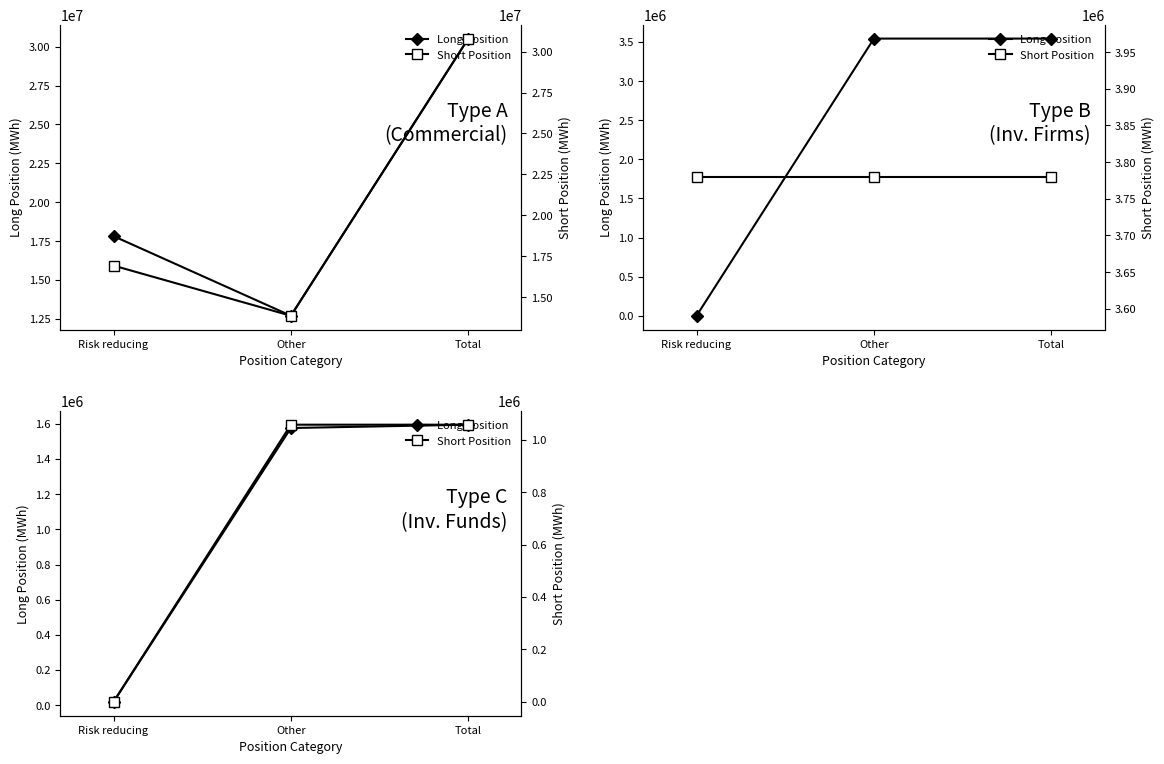

What is the difference between the Long Position values at Total and Risk reducing?

1576411